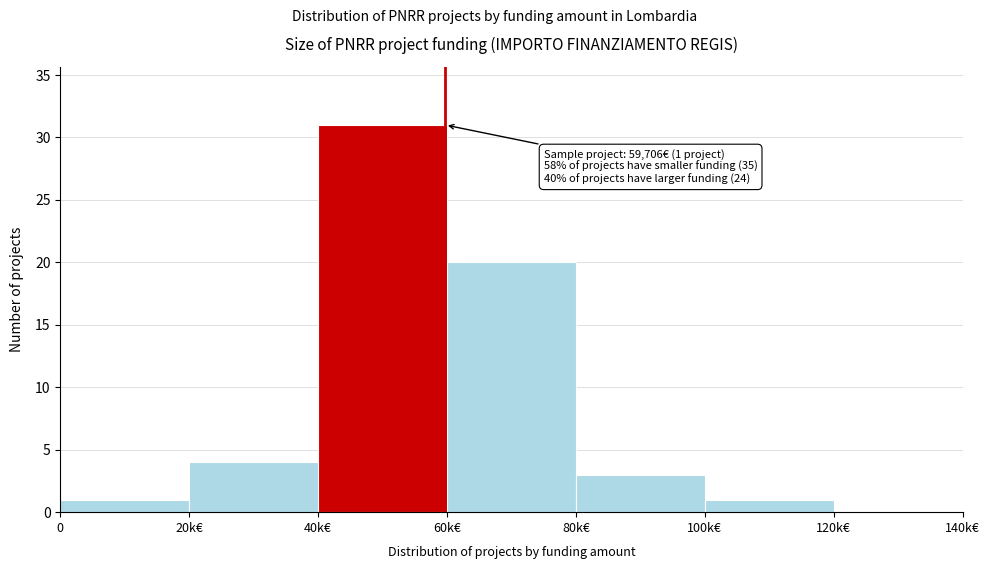

Reading right to left, what are all the values shown in this chart?

120k€=0	100k€=1	80k€=3	60k€=20	40k€=31	20k€=4	0=1